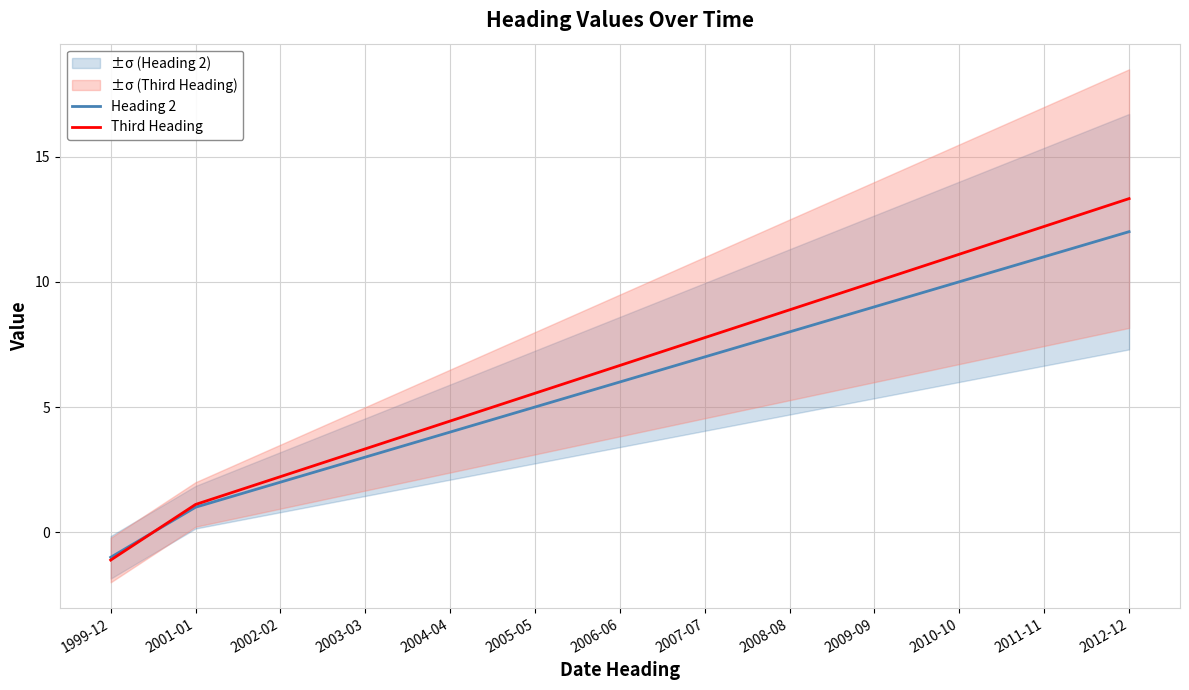

Which has a higher value, 2009-09 or 2011-11?

2011-11